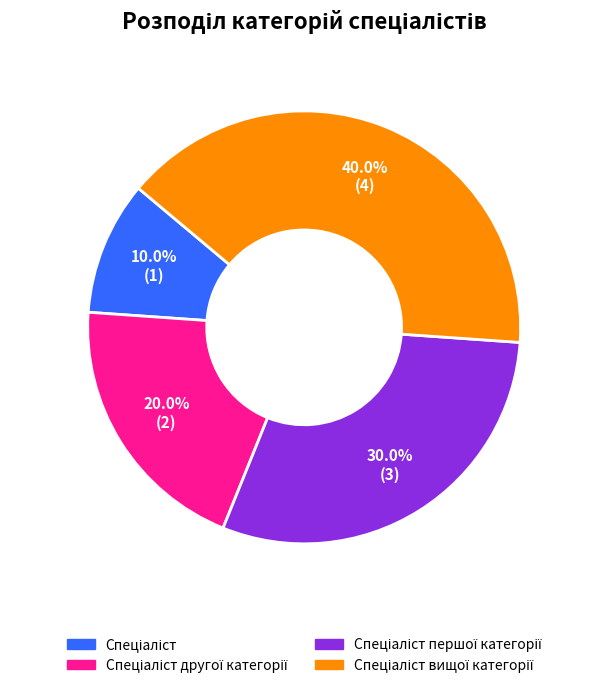

How many slices are in this pie chart?

4